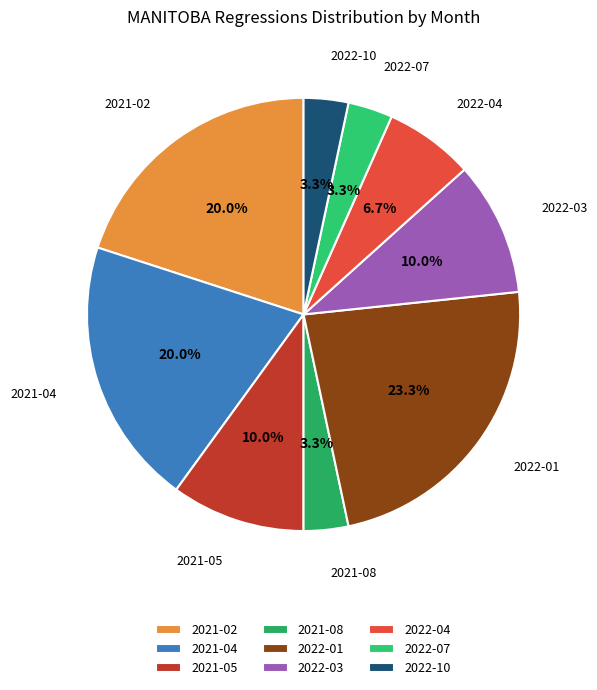

Between 2021-04 and 2021-08, which is larger?

2021-04